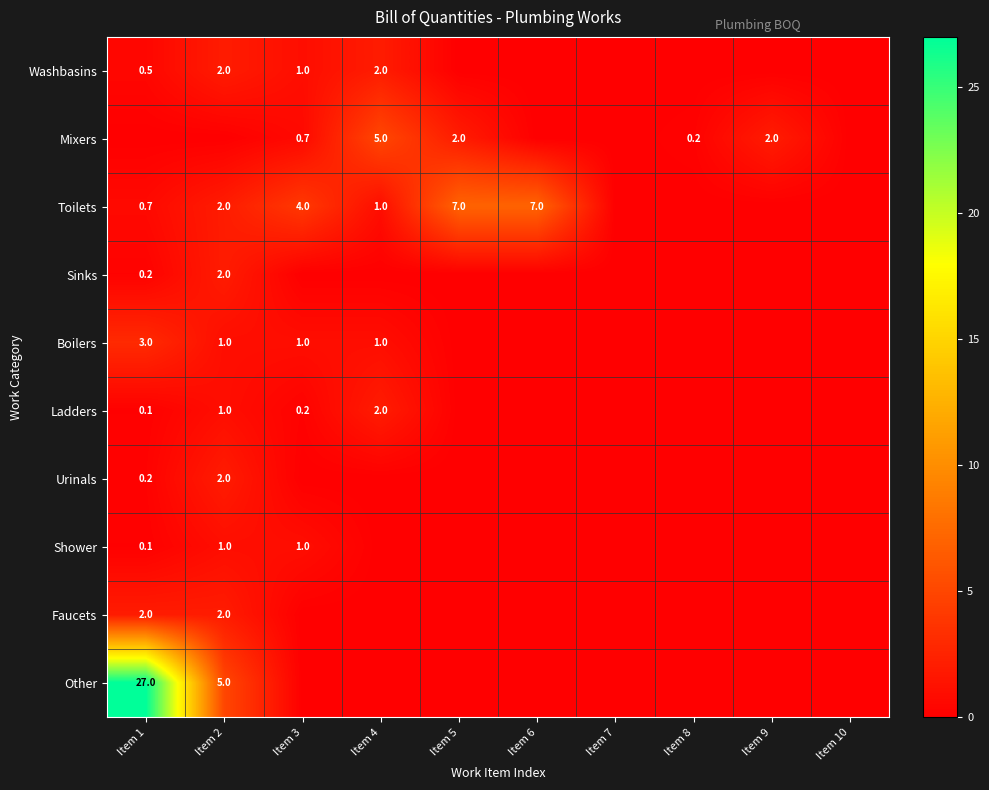

What is the difference between the Ladders values at Item 2 and Item 4?

1.0